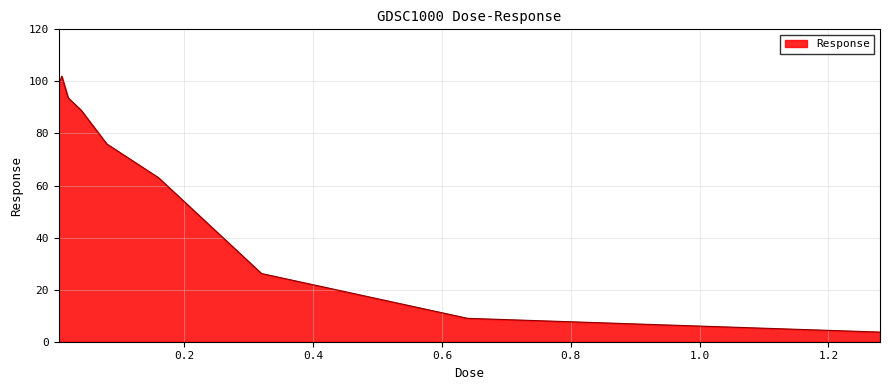

What is the smallest value displayed?

3.7